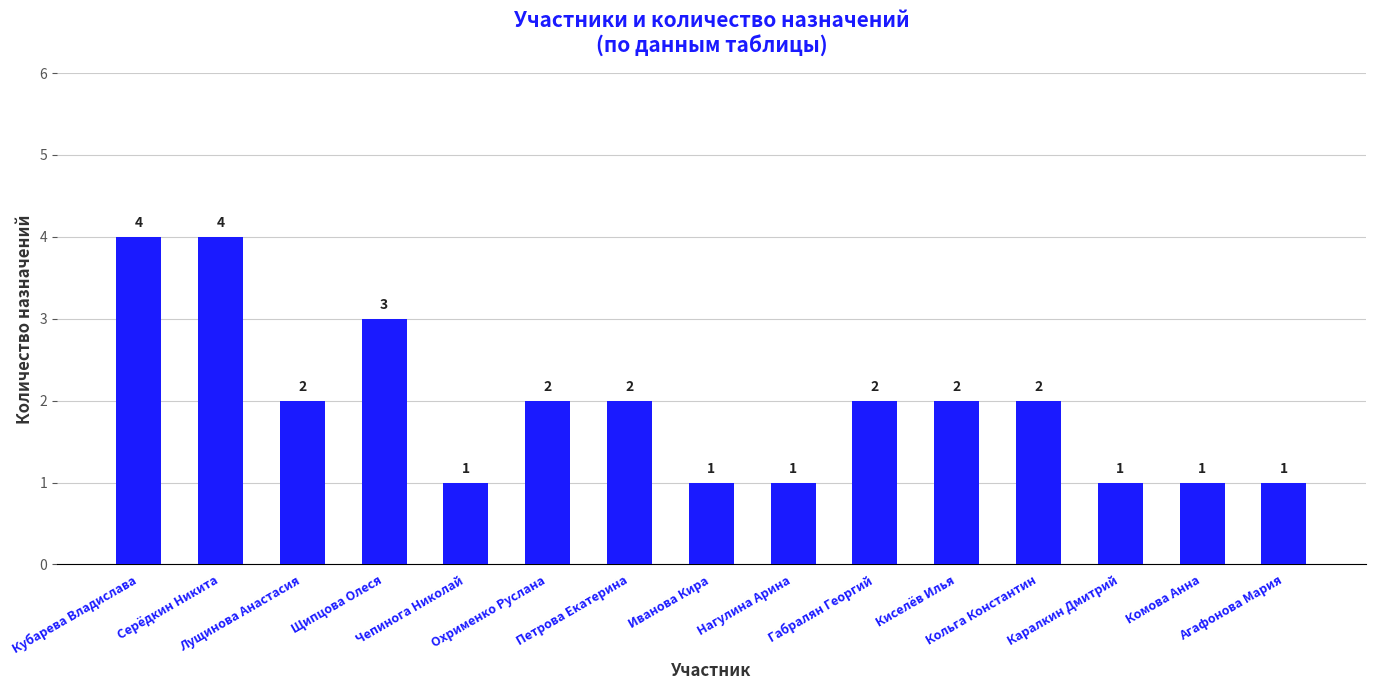

Count the values in the range 1 to 2.

12